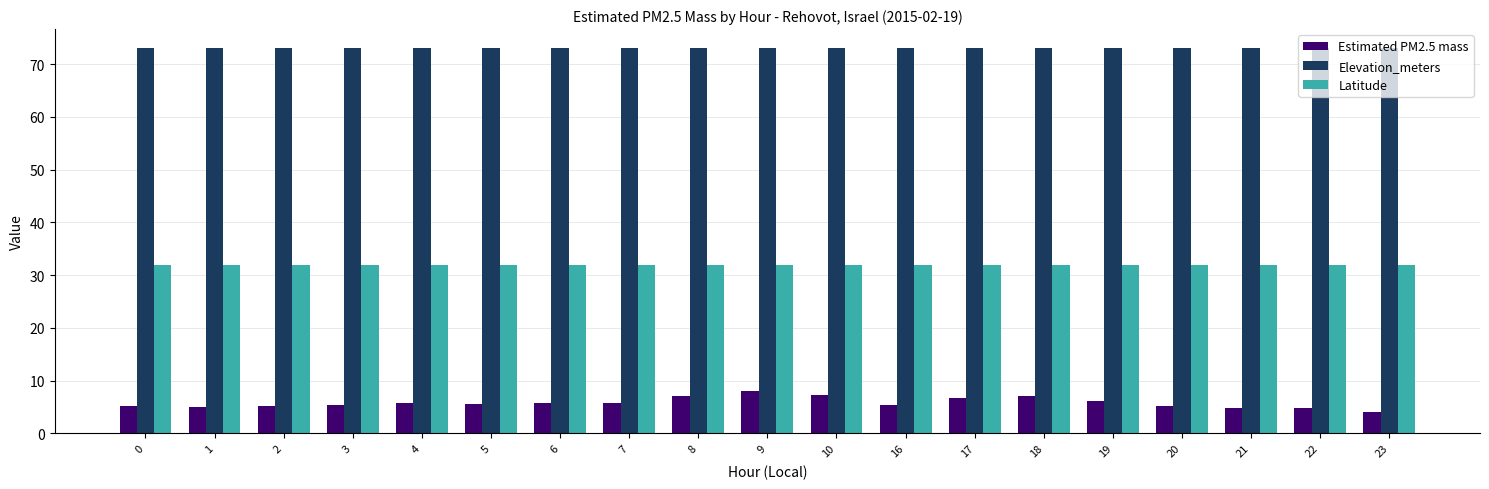

Count the number of data series in this chart.

3